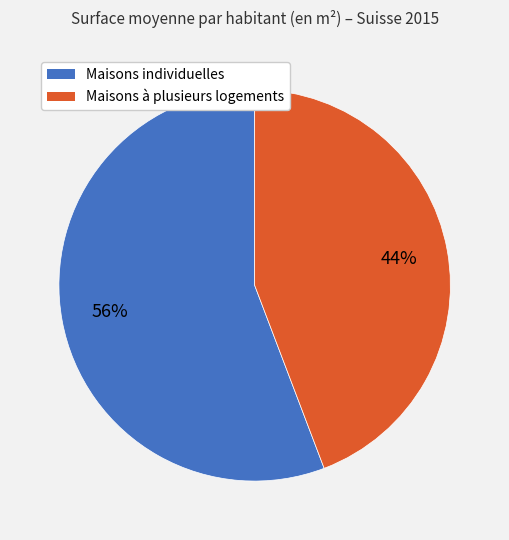

Is the sum of Maisons individuelles and Maisons à plusieurs logements greater than half?

Yes